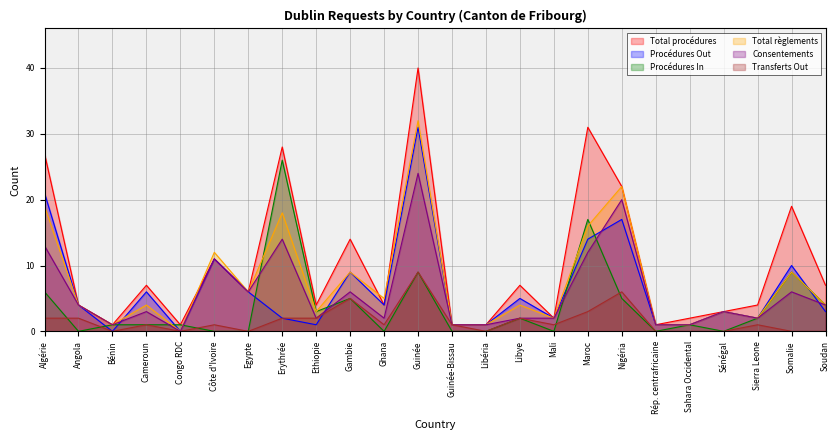

What is the approximate value of Procédures In at Cameroun?

1